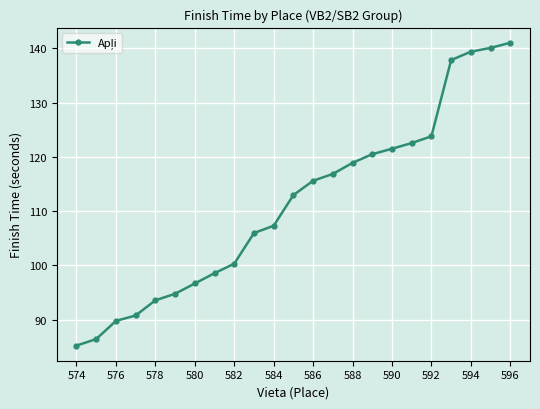

What is the value of the 23rd point from the left?

141.1